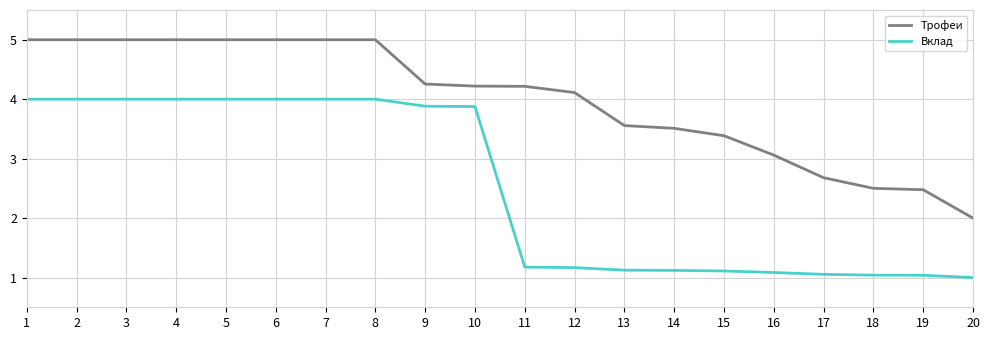

Is the value of Трофеи at 15 greater than the value of Вклад at 10?

No